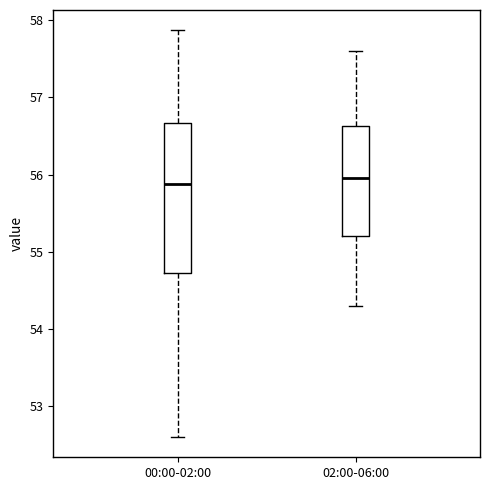

Reading left to right, read every box against the y-axis: the position of its median line, the range the box covers, and the ends of its whiskers. The values are not printed on the chart, so give them approximately, as read against the axis.

00:00-02:00: median 55.9, box 54.7 to 56.7, whiskers 52.6 to 57.9
02:00-06:00: median 56.0, box 55.2 to 56.6, whiskers 54.3 to 57.6